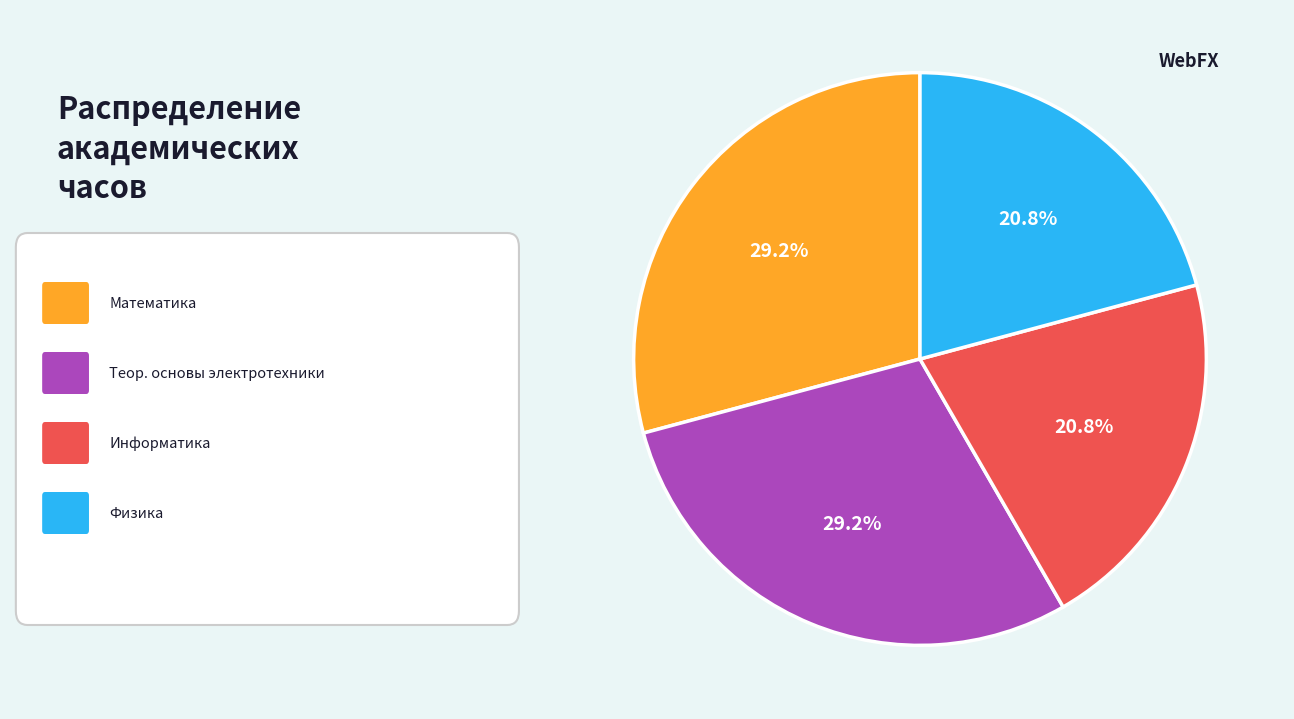

Does any single category account for the majority?

No